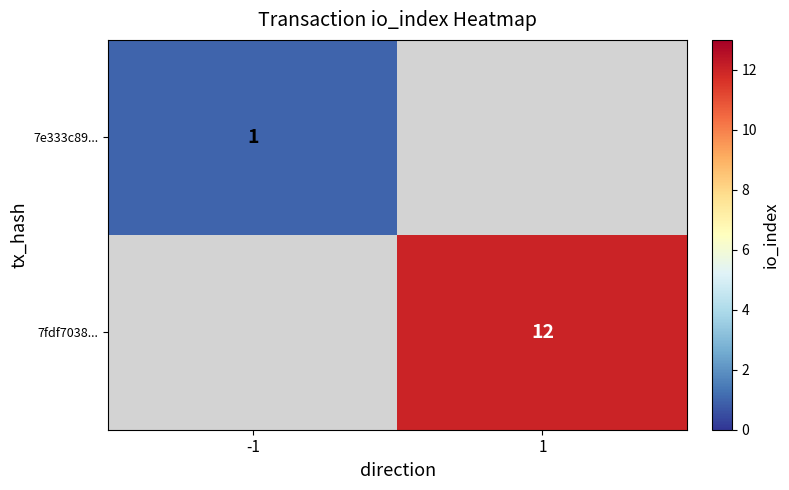

True or false: 7fdf7038... has a value of 4 at 1.

False